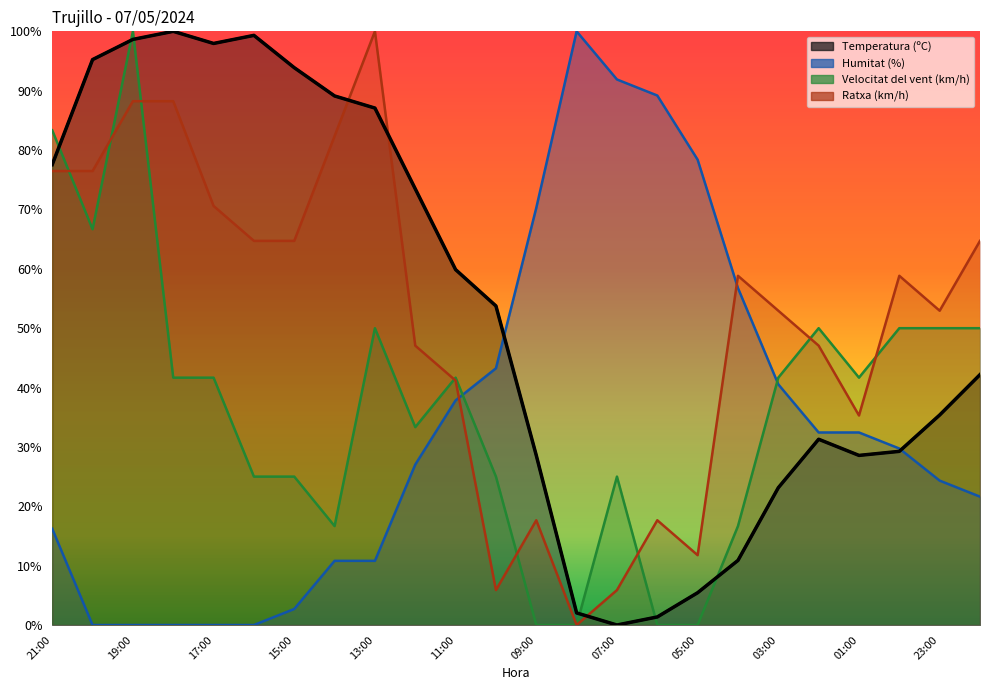

After their last crossing, which series has the higher values: Humitat (%) or Ratxa (km/h)?

Ratxa (km/h)